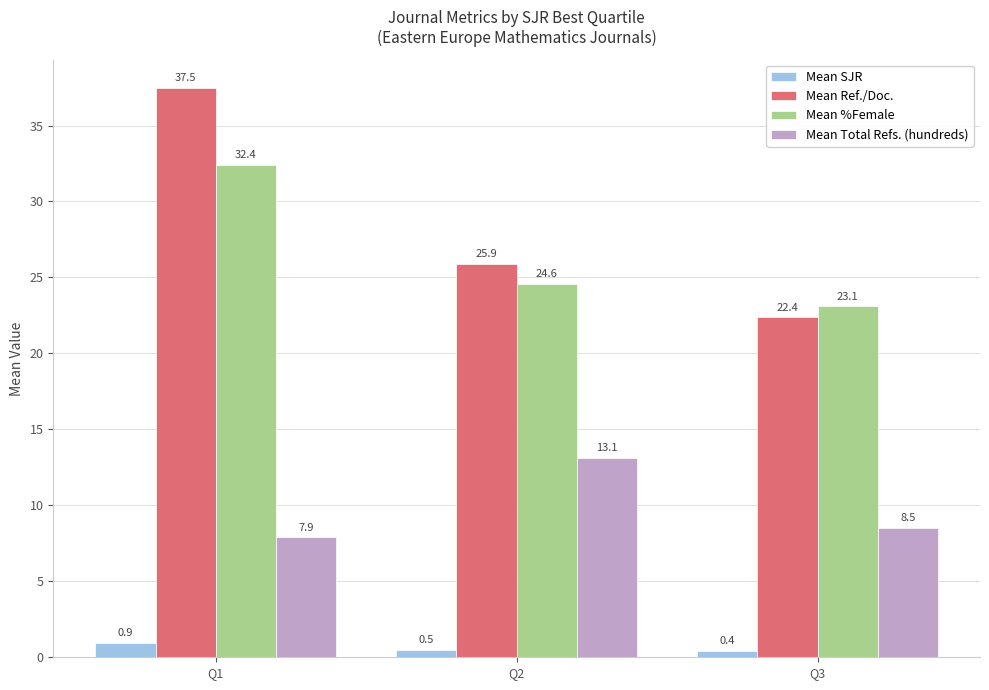

Is it true that Mean Total Refs. (hundreds) equals 7.6 at Q2?

False